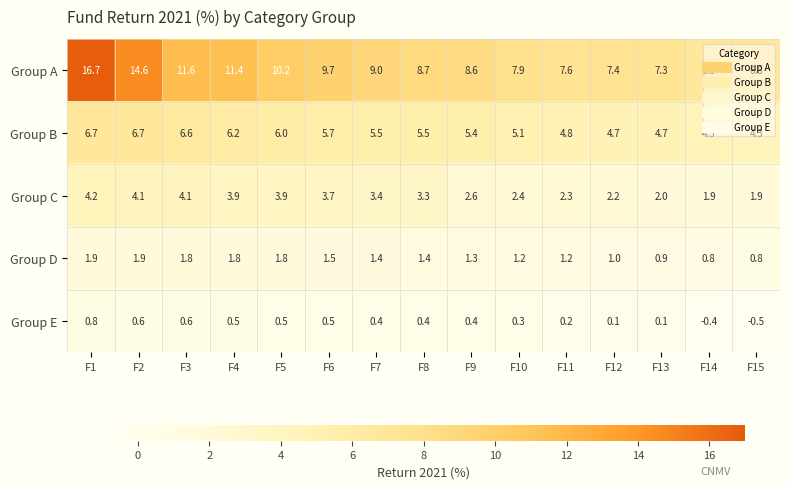

Which series changed the most between F3 and F4?

Group B